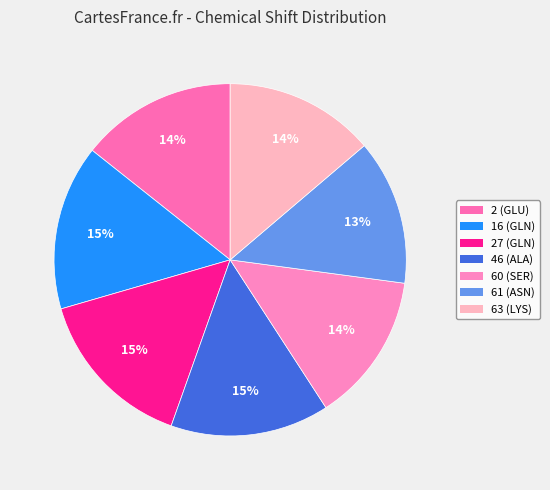

Do 46 (ALA) and 16 (GLN) together represent more than half of the pie?

No